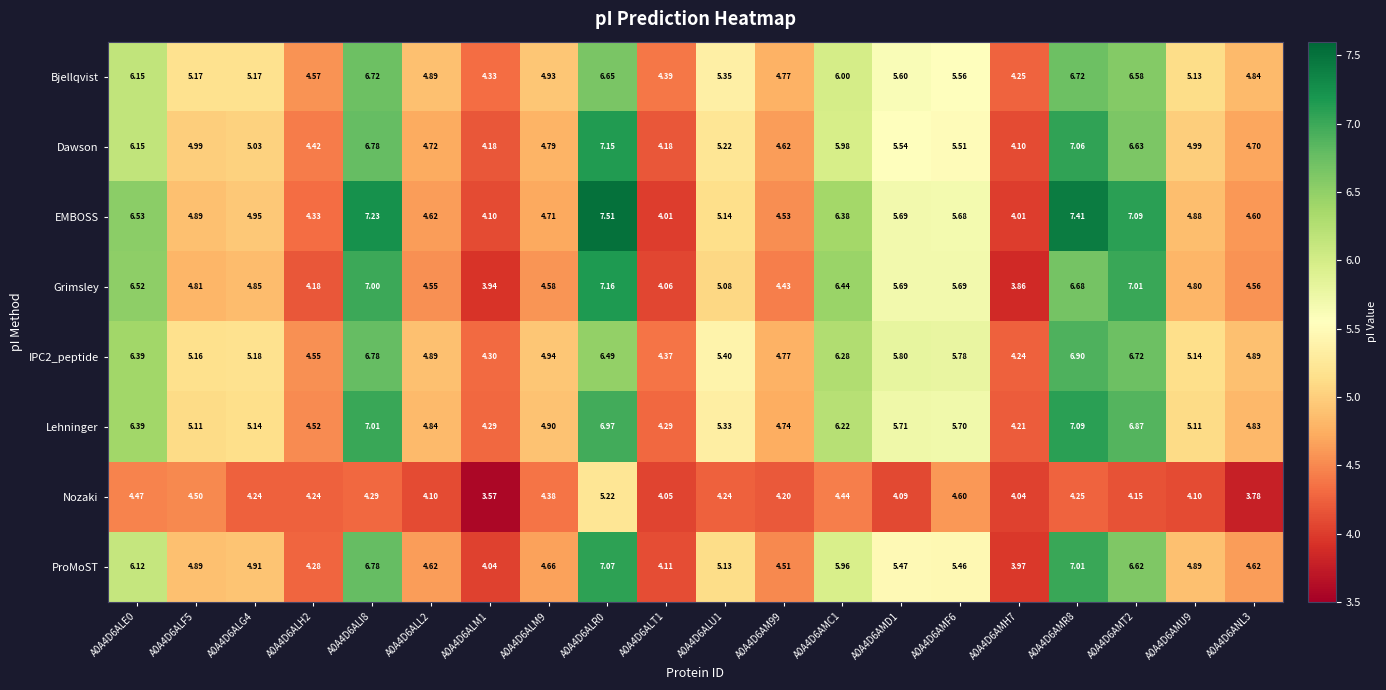

At which category is the sum across all series the highest?

A0A4D6ALR0